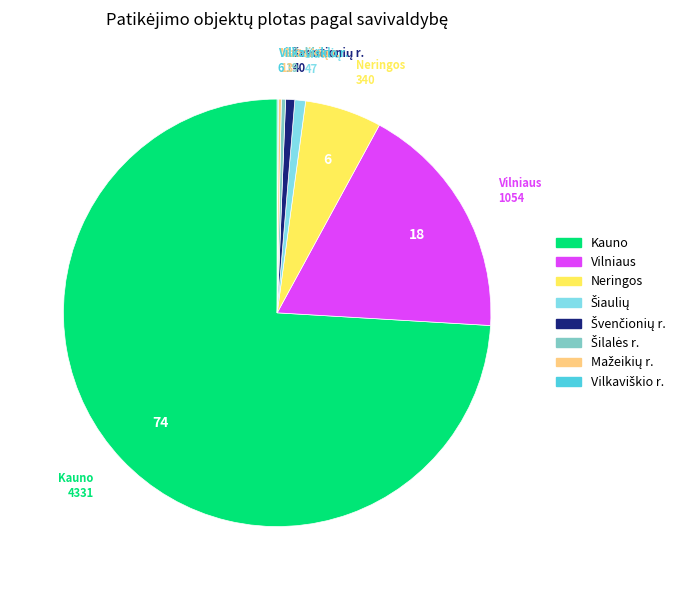

Is there a majority slice in this chart?

Yes